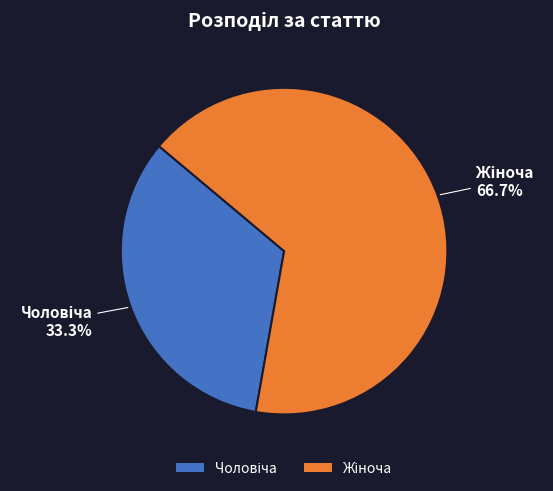

Does any single category account for the majority?

Yes